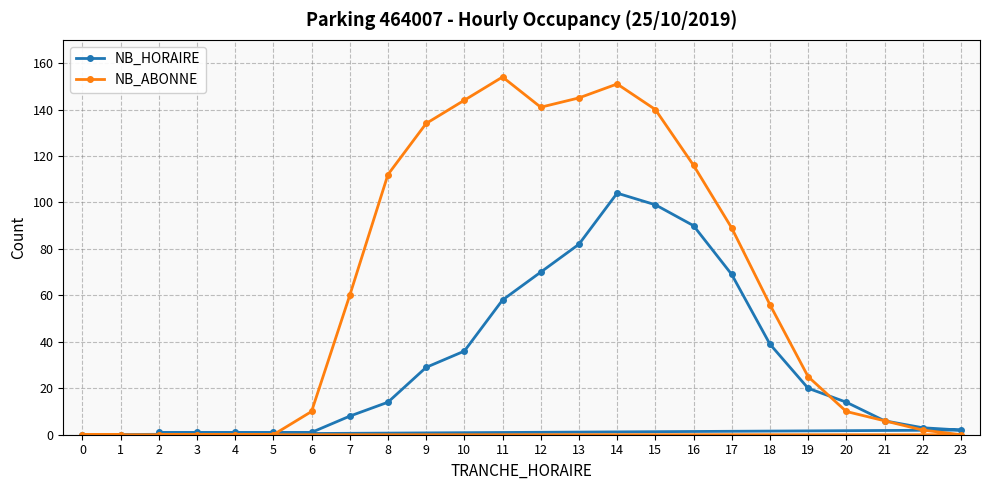

Where is the first local maximum for NB_ABONNE?

11